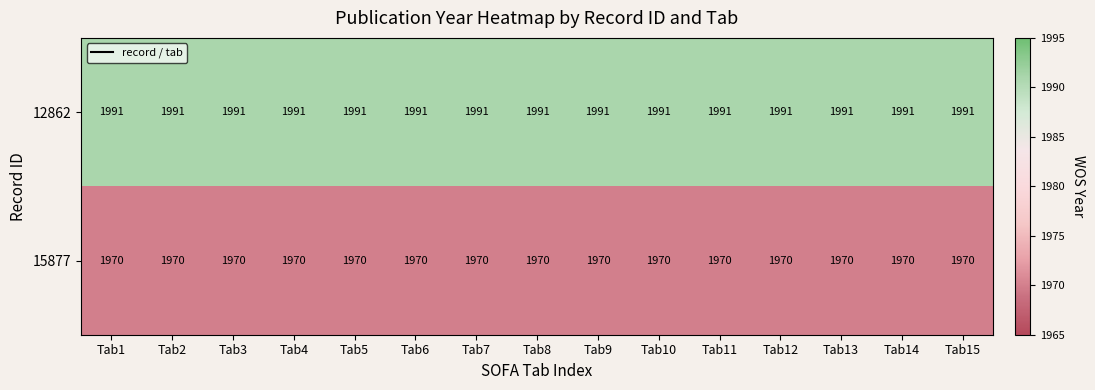

True or false: 15877 has a value of 3037 at Tab8.

False